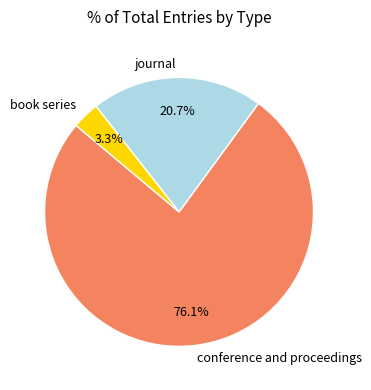

Do conference and proceedings and journal together represent more than half of the pie?

Yes